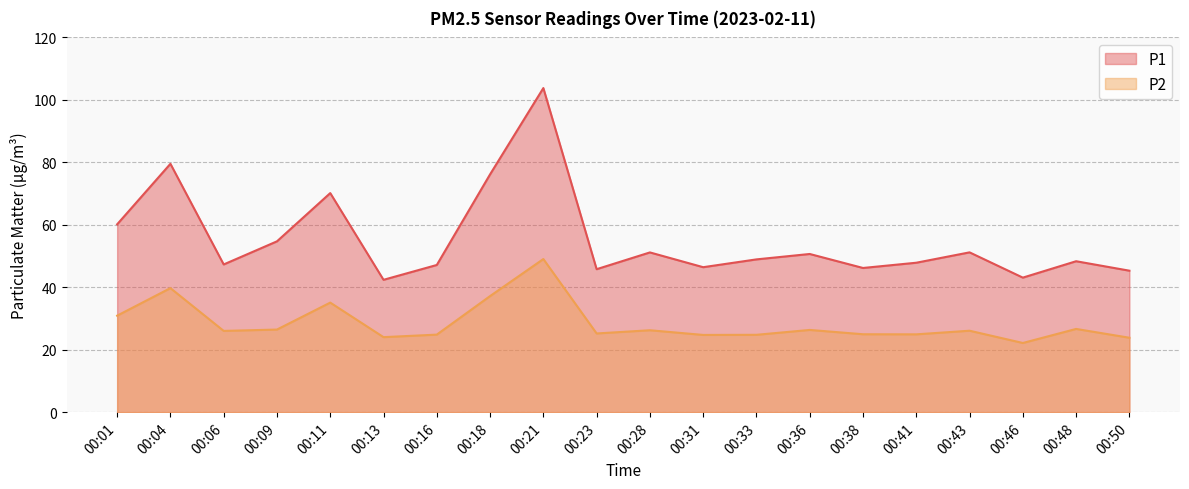

List the series in order of their overall mean, lowest first.

P2, P1